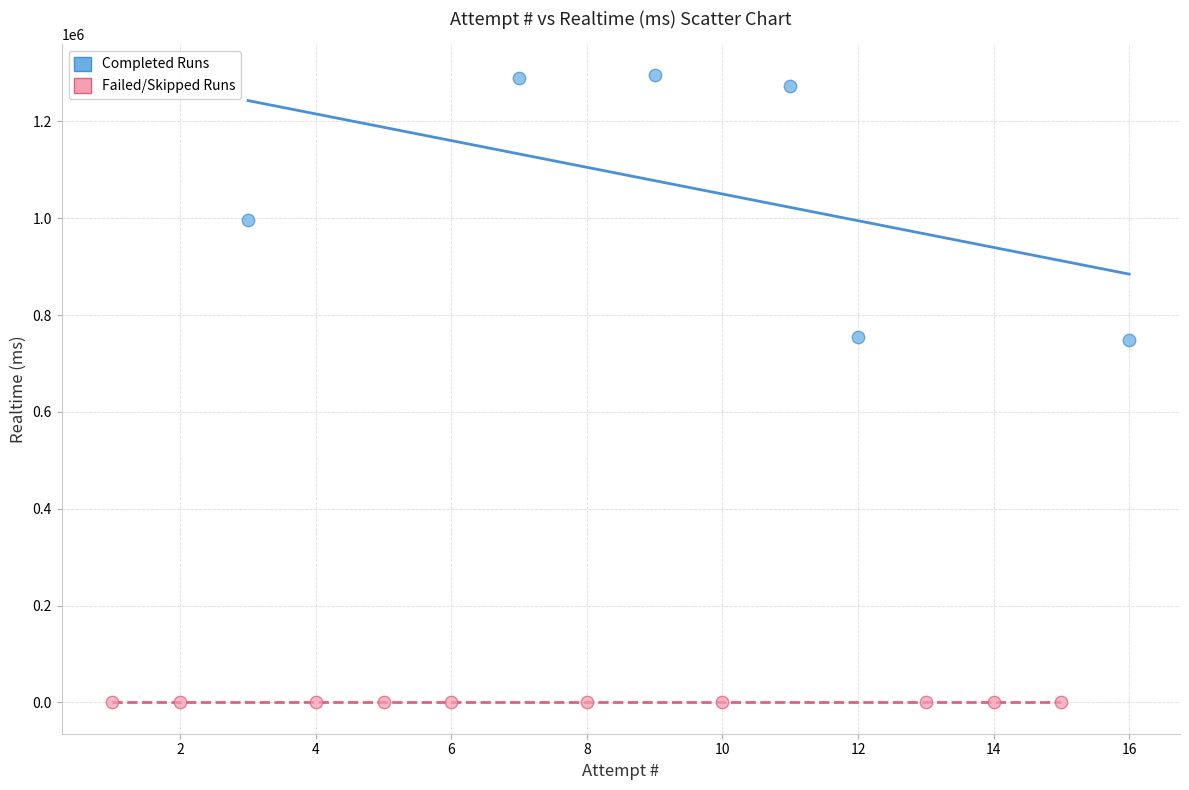

What are all the series names shown in the legend?

Completed Runs, Failed/Skipped Runs